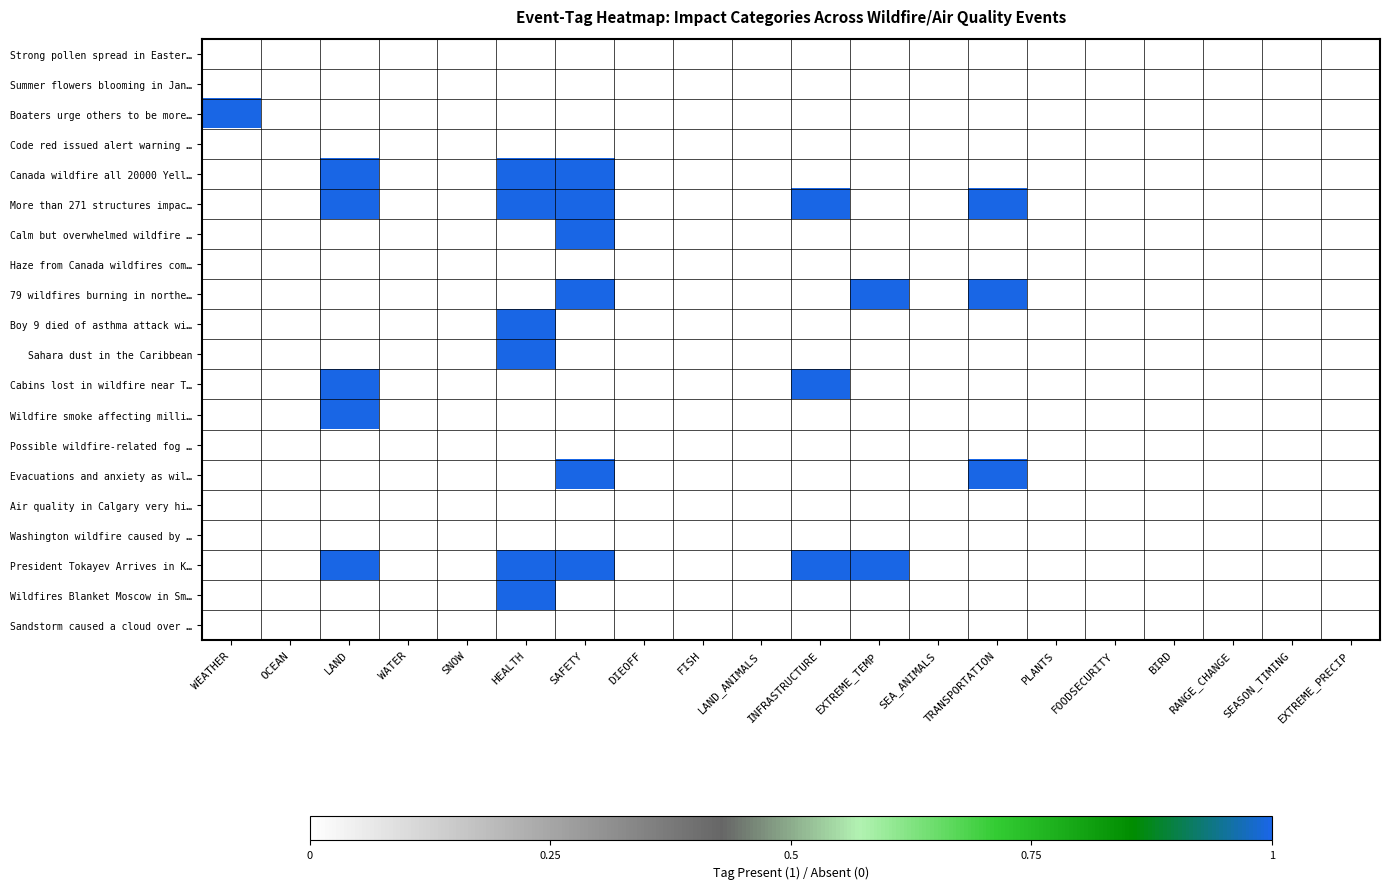

Which has a higher value, LAND or SEA_ANIMALS?

LAND